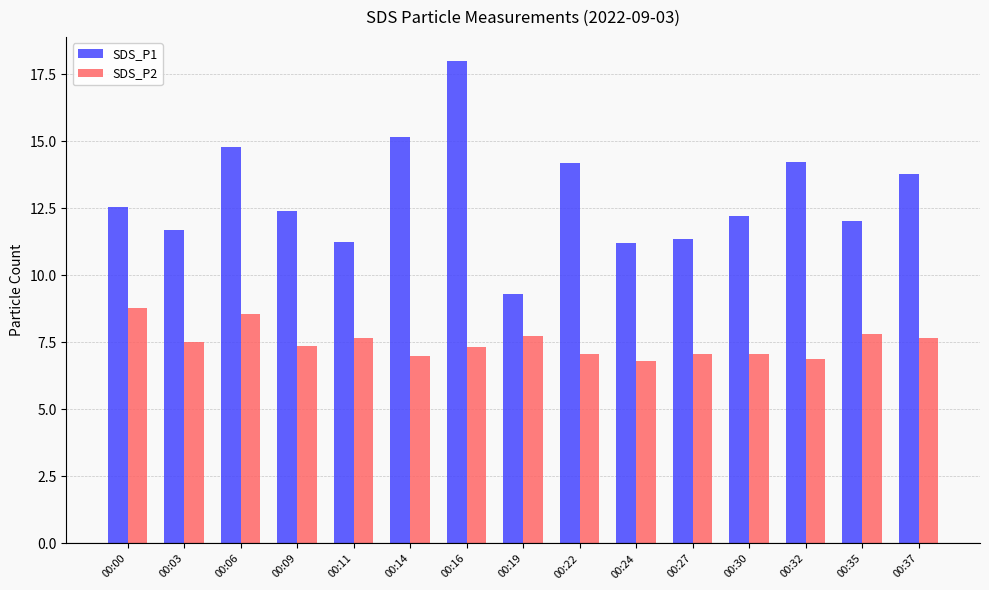

Count the number of categories in the chart.

15